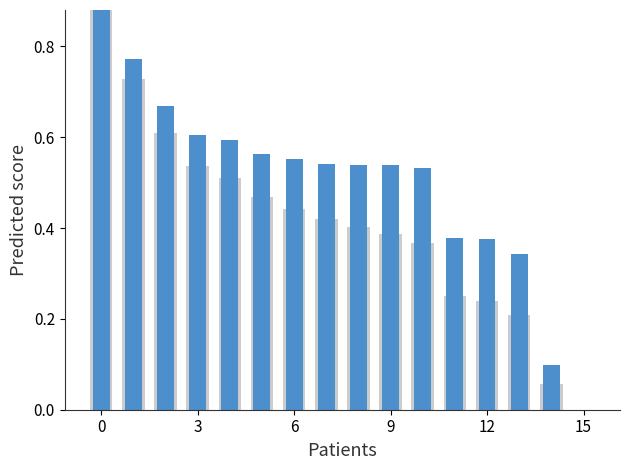

How many bars are there in each group?

2